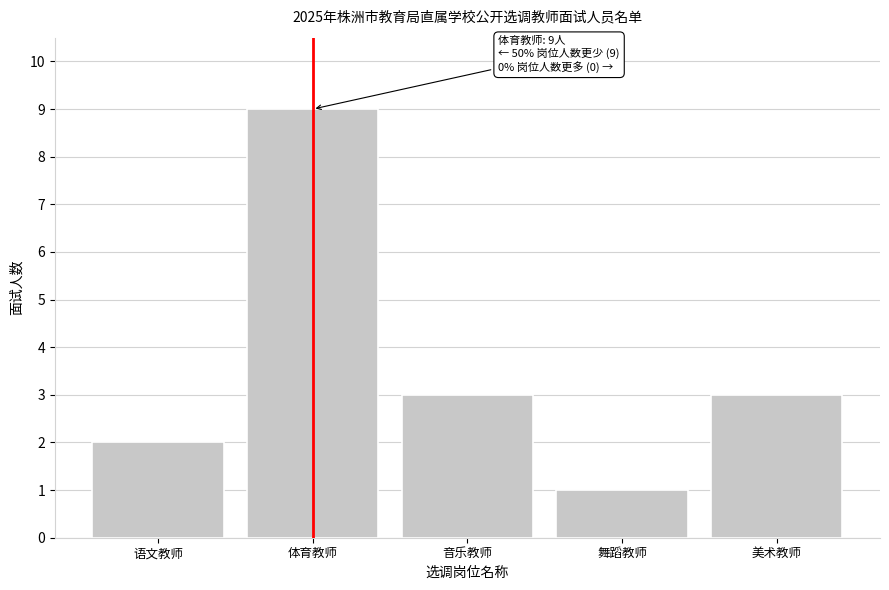

Reading left to right, list all the values displayed in this chart.

语文教师=2	体育教师=9	音乐教师=3	舞蹈教师=1	美术教师=3